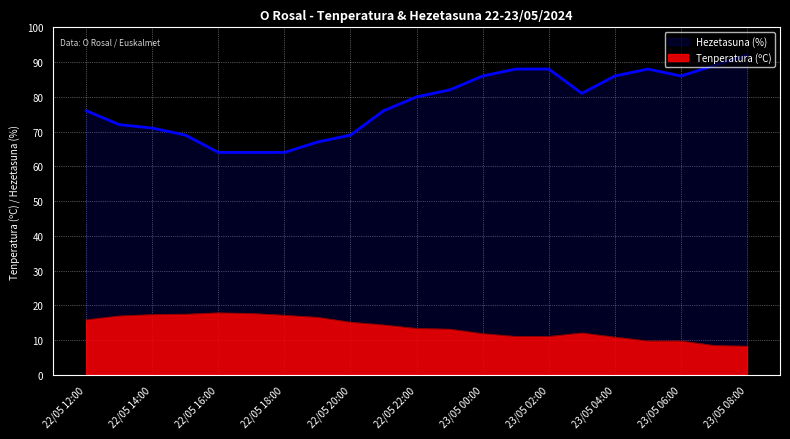

What is the smallest value displayed?

8.2